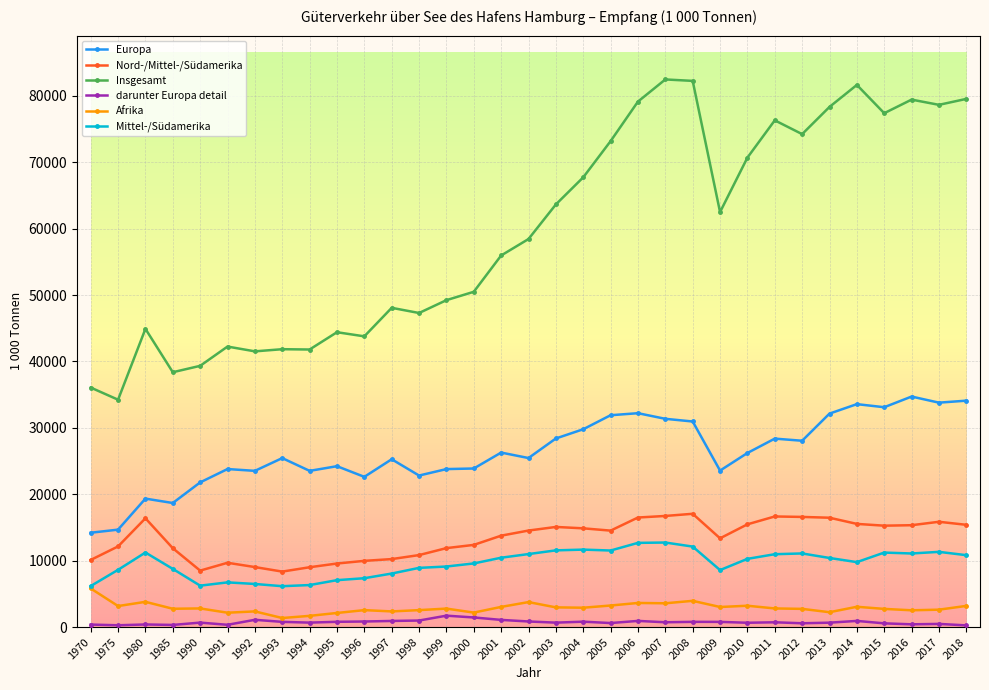

Does the chart have visible grid lines?

Yes